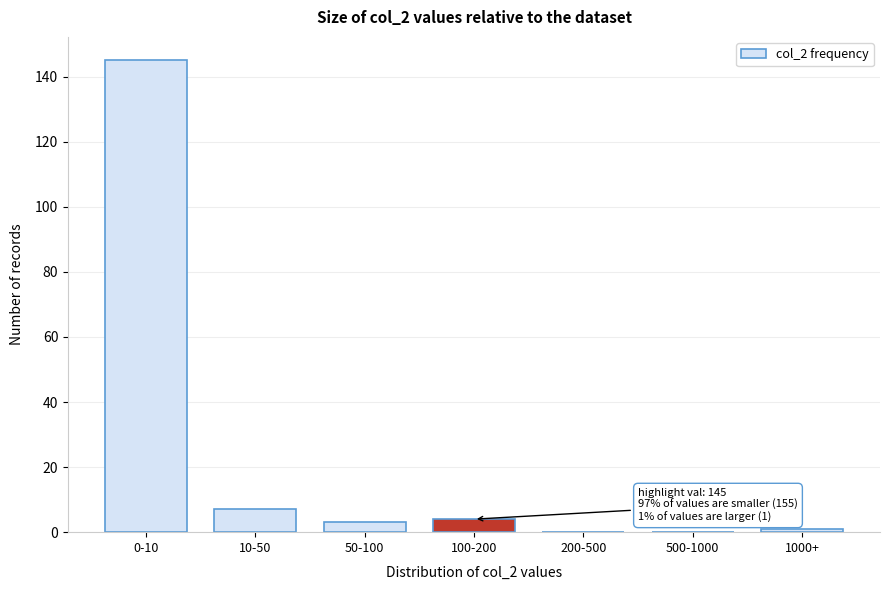

Reading left to right, list all the values displayed in this chart.

0-10=145	10-50=7	50-100=3	100-200=4	200-500=0	500-1000=0	1000+=1